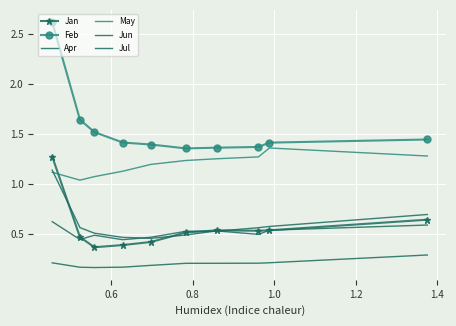

In Jan, how many points are lower than both neighbors (excluding endpoints)?

2